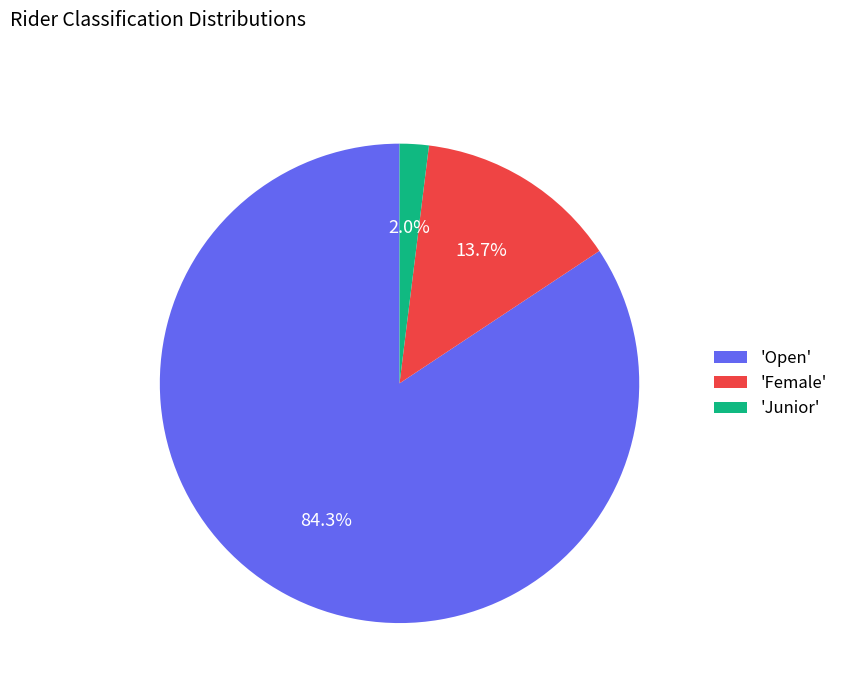

Is 'Junior' the majority of the pie?

No